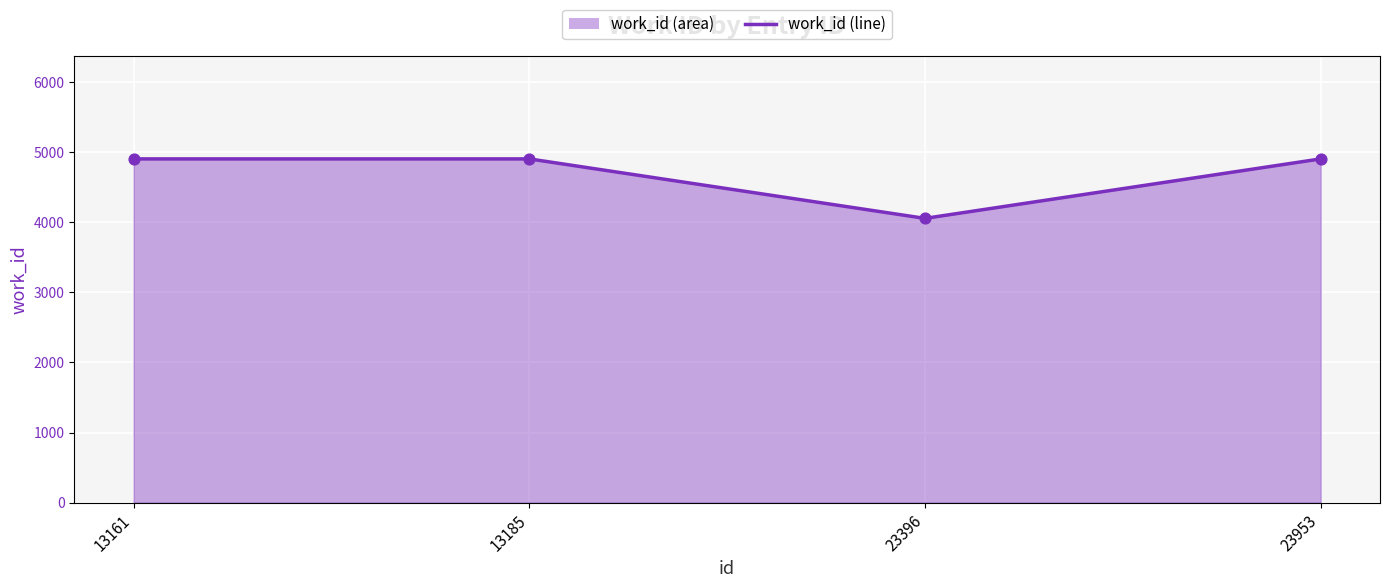

Which has a higher value, 13185 or 23396?

13185